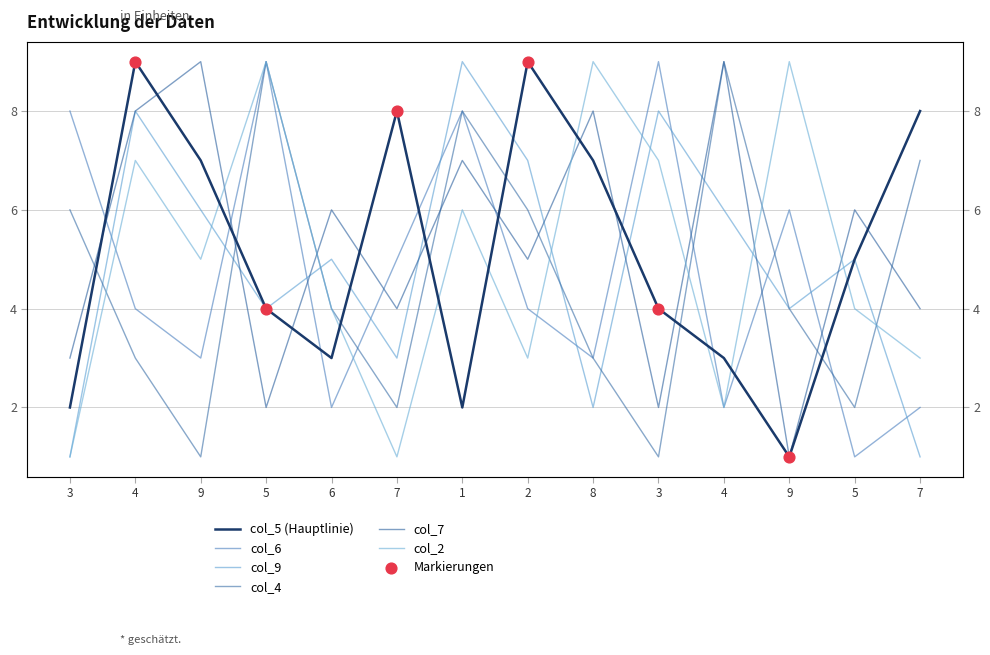

Is the value of col_5 at 1 greater than the value of col_4 at 2?

No